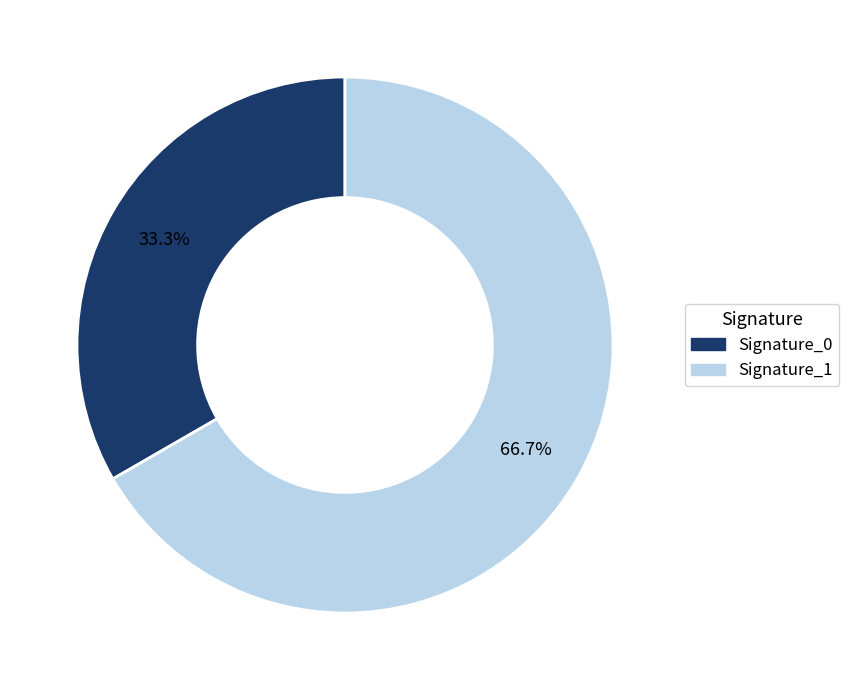

What is the largest slice in the pie chart?

Signature_1